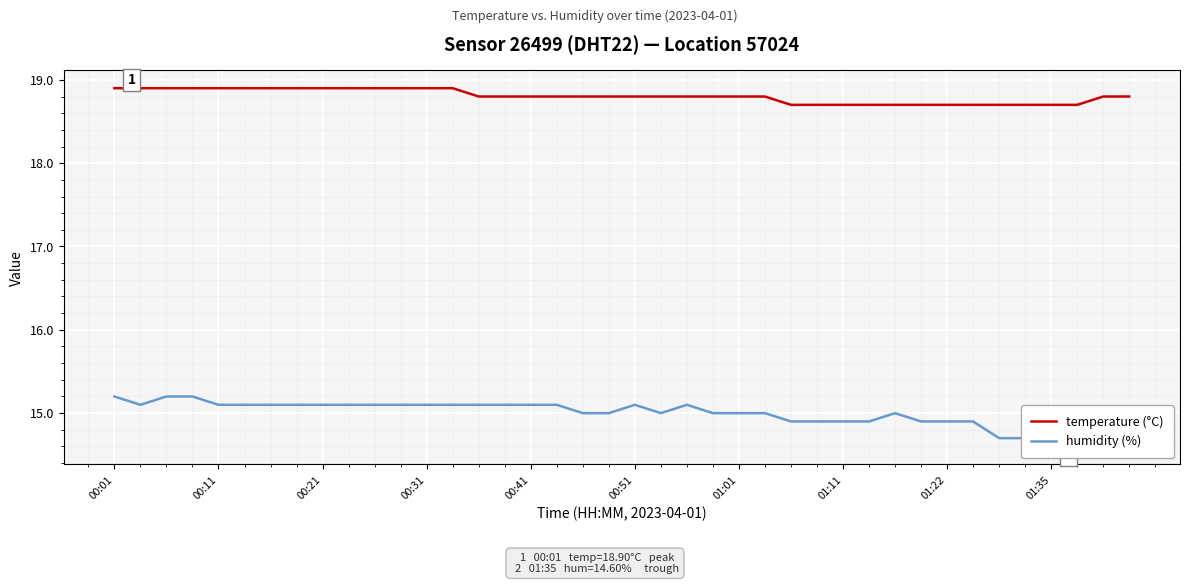

True or false: temperature (°C) and humidity (%) intersect in this chart.

False